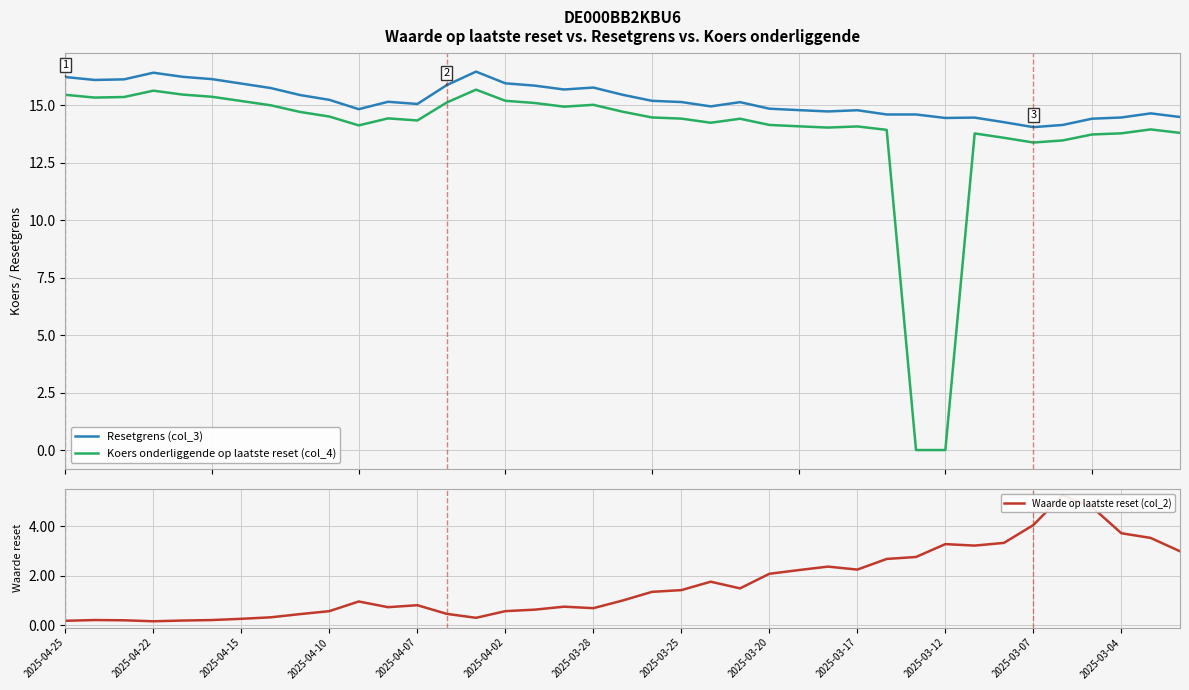

True or false: Resetgrens (col_3) and Koers onderliggende op laatste reset (col_4) cross at least once.

False